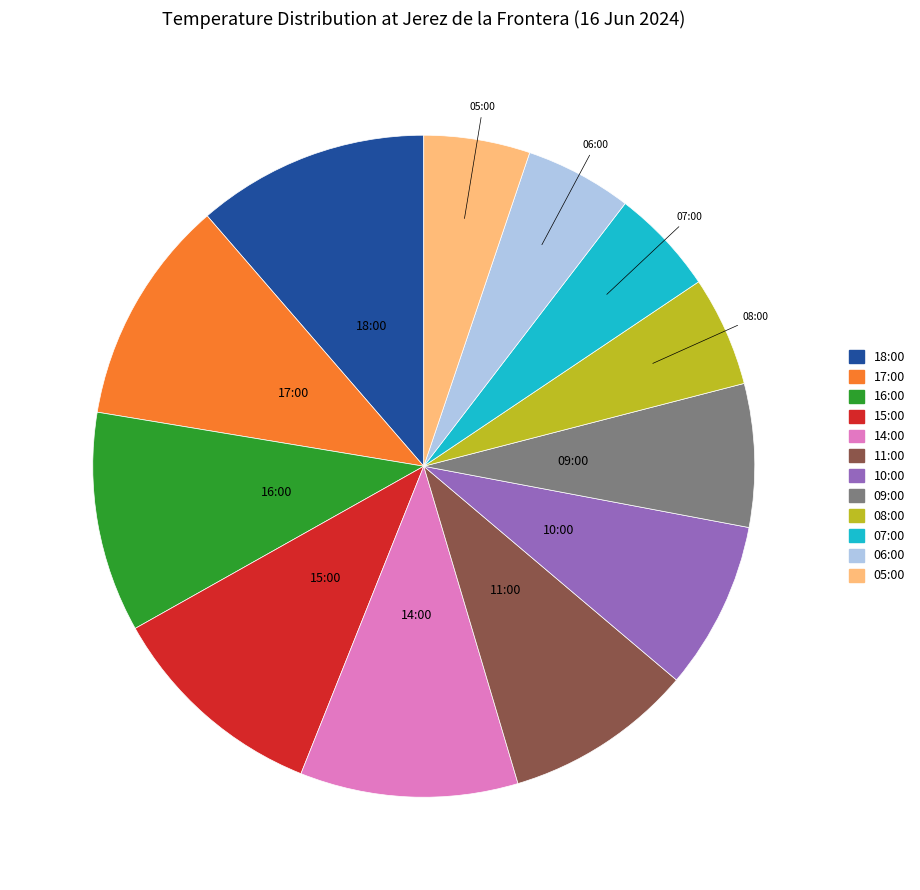

Does any single category account for the majority?

No